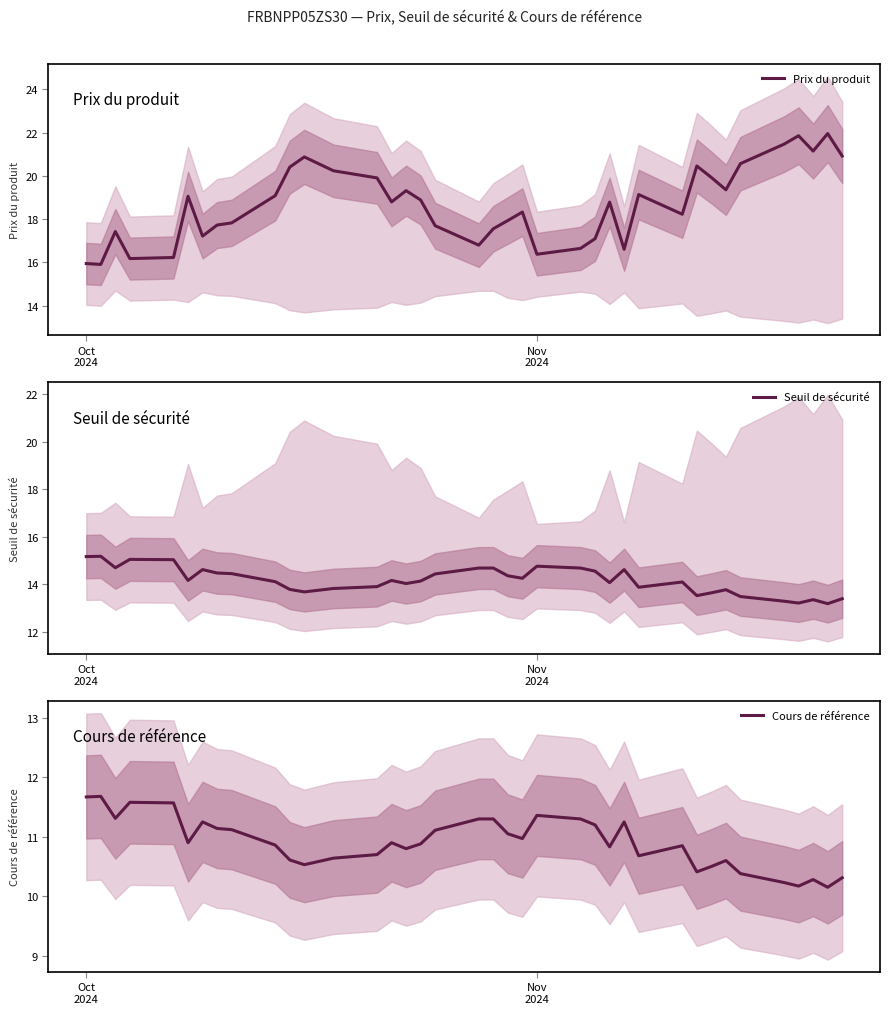

Reading left to right, list all the values displayed in this chart.

Prix du produit: 15.9	15.9	17.4	16.2	16.2	19.1	17.2	17.7	17.8	19.1	20.4	20.9	20.2	19.9	18.8	19.3	18.9	17.7	16.8	17.6	17.9	18.3	16.4	16.6	17.1	18.8	16.6	19.1	18.2	20.5	19.9	19.4	20.6	21.5	21.9	21.1	22.0	20.9
Seuil de sécurité: 15.2	15.2	14.7	15.1	15.0	14.2	14.6	14.5	14.5	14.1	13.8	13.7	13.8	13.9	14.2	14.0	14.1	14.4	14.7	14.7	14.4	14.3	14.8	14.7	14.6	14.1	14.6	13.9	14.1	13.5	13.7	13.8	13.5	13.3	13.2	13.4	13.2	13.4
Cours de référence: 11.7	11.7	11.3	11.6	11.6	10.9	11.2	11.1	11.1	10.9	10.6	10.5	10.6	10.7	10.9	10.8	10.9	11.1	11.3	11.3	11.1	11.0	11.4	11.3	11.2	10.8	11.2	10.7	10.8	10.4	10.5	10.6	10.4	10.2	10.2	10.3	10.2	10.3